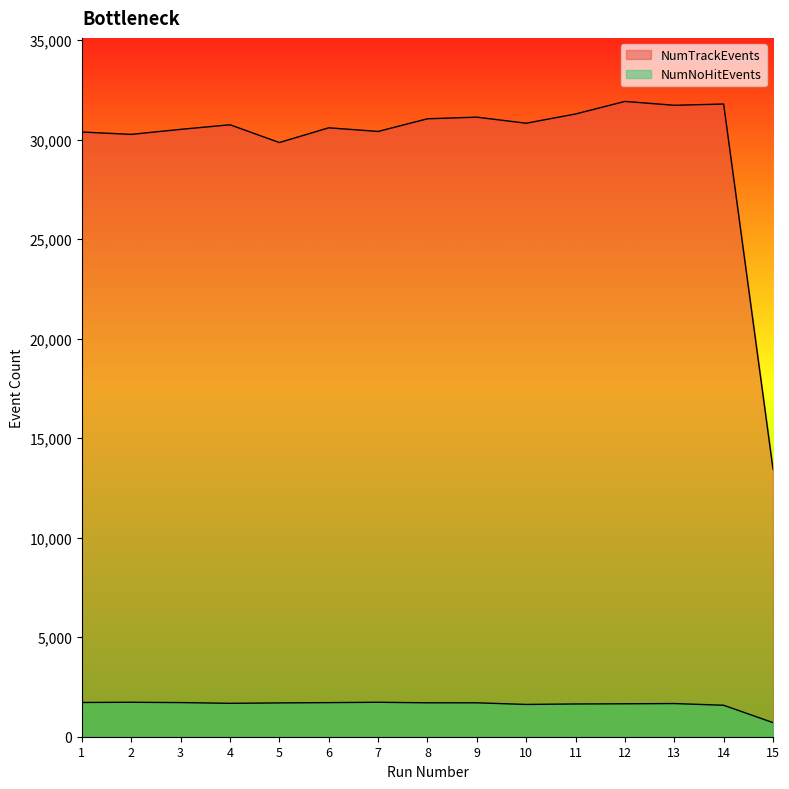

What is the total value across all series at 6?

32313